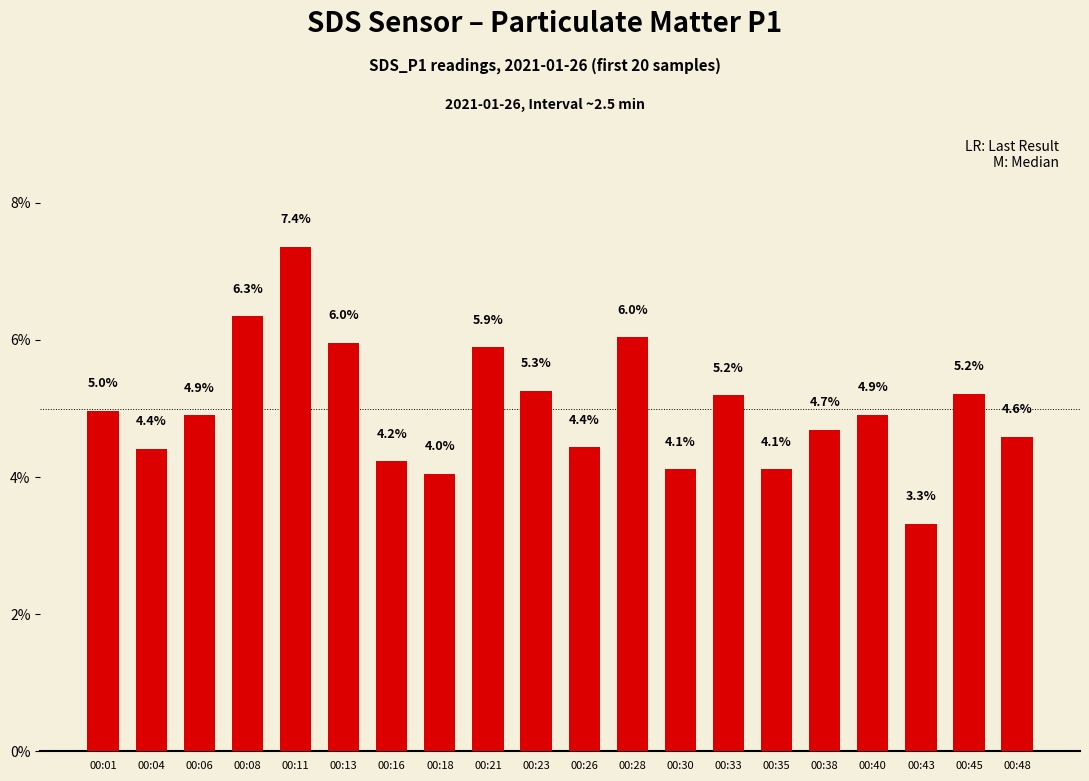

What is the value of the 16th bar from the left?

4.7